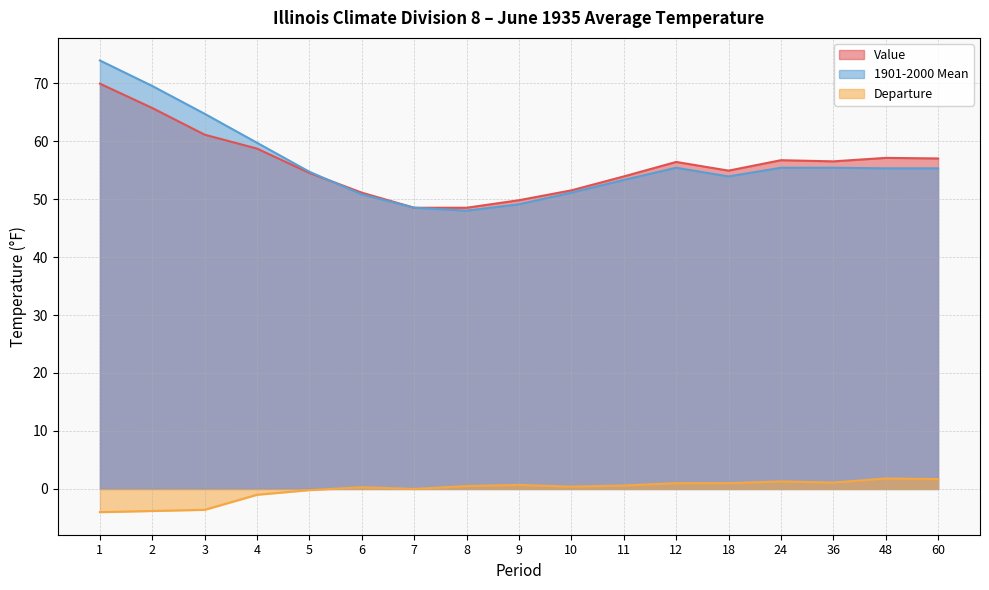

What is the average value of the Value series?

56.0